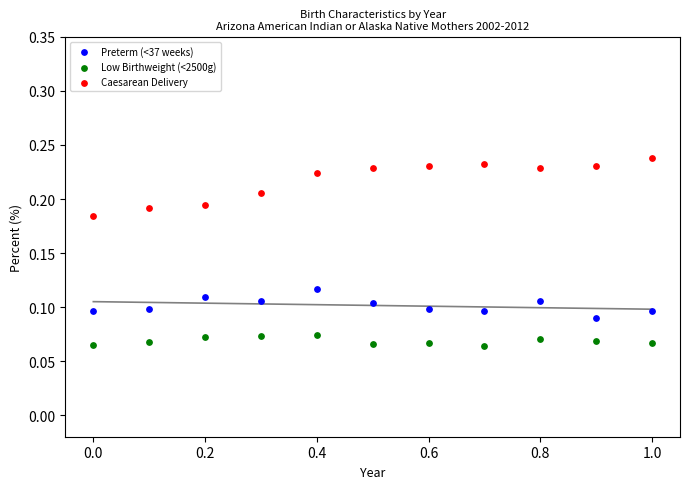

Across all data points, what is the range of X values (max minus min)?

1.0